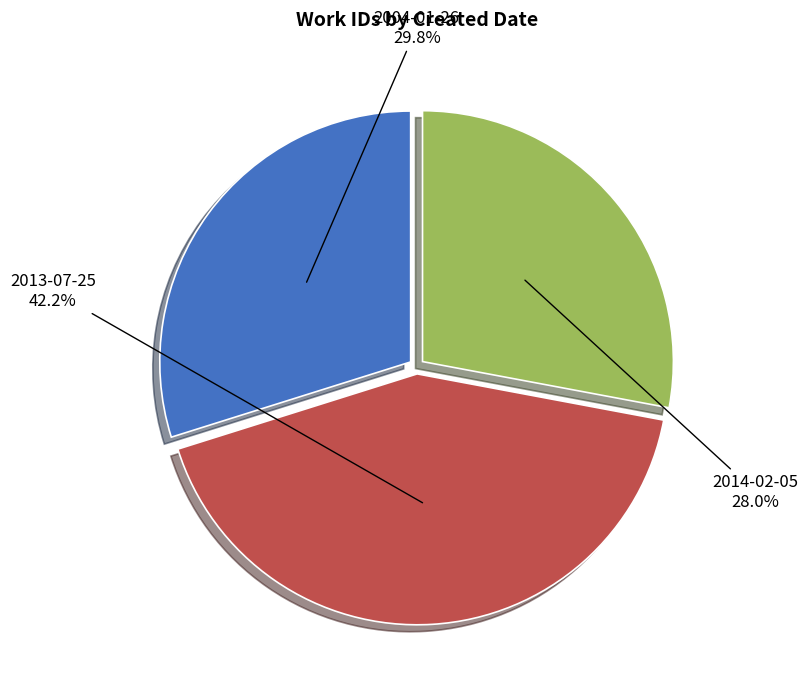

How many slices are in this pie chart?

3